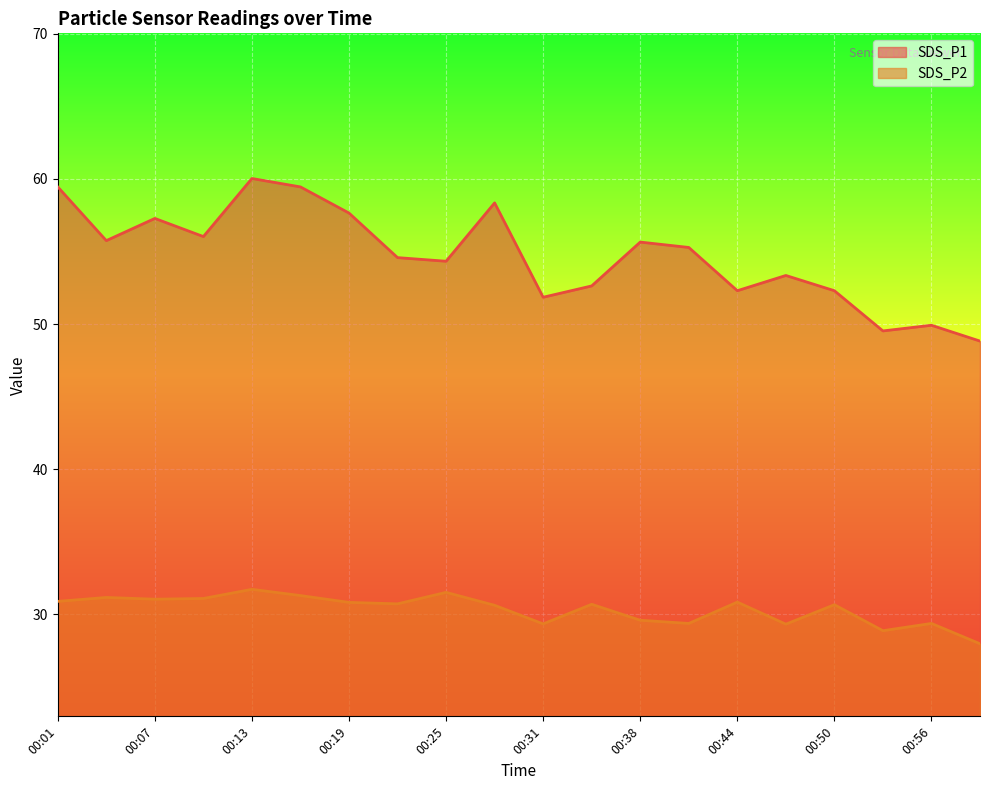

What is the value of the SDS_P2 point at the 16th from the left?

29.3